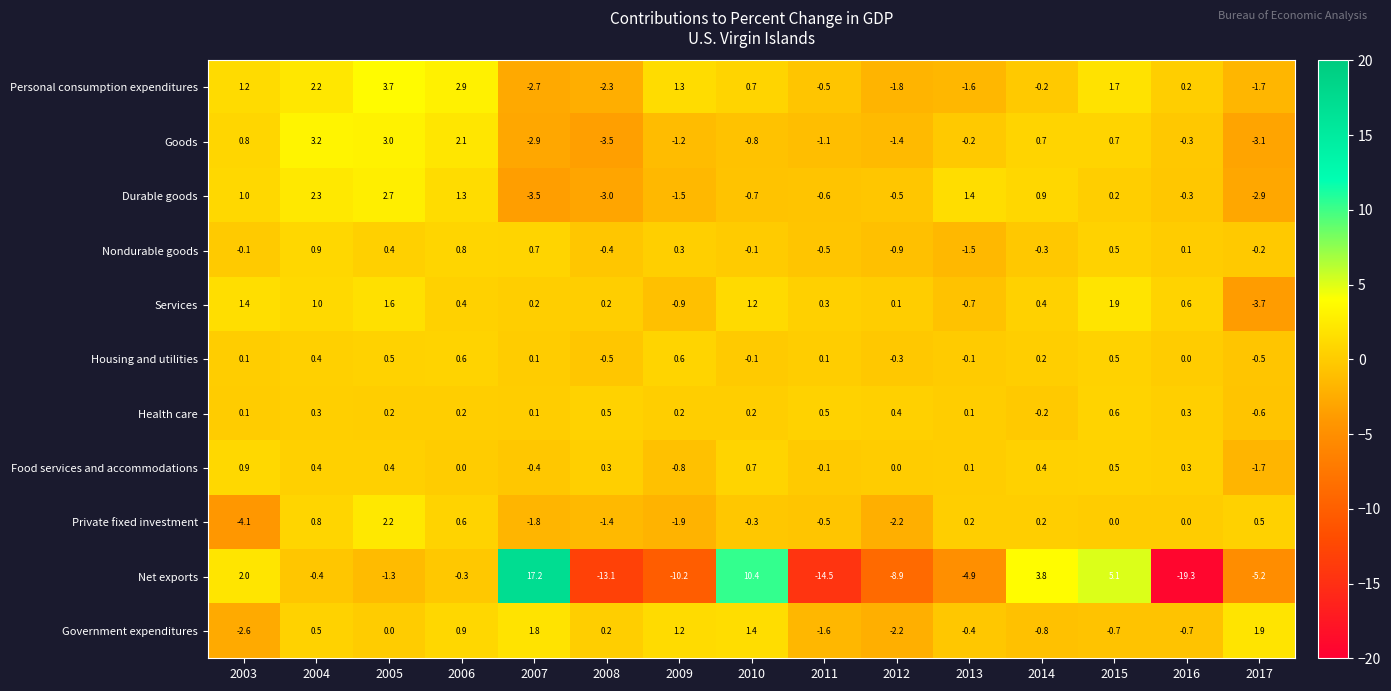

At how many categories does at least one series exceed 5?

3